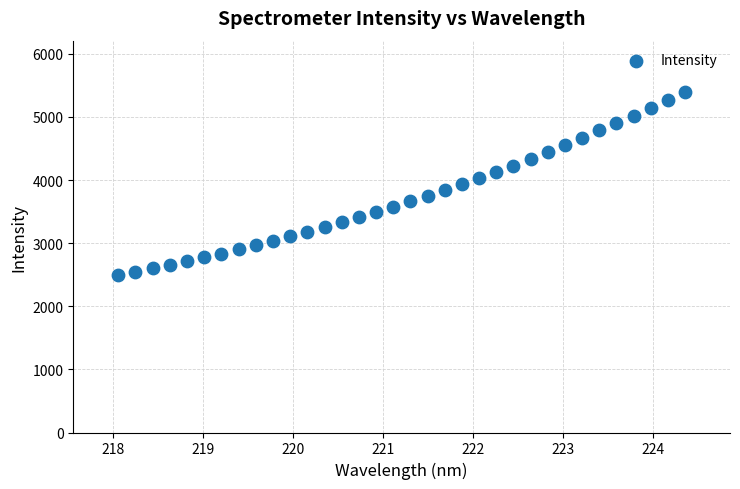

What is the range of X values (max minus min)?

6.3